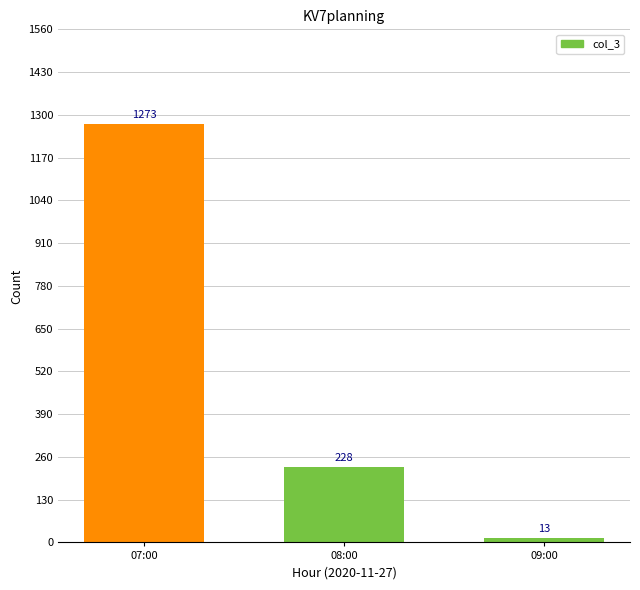

List the labels in order of value, largest first.

07:00, 08:00, 09:00